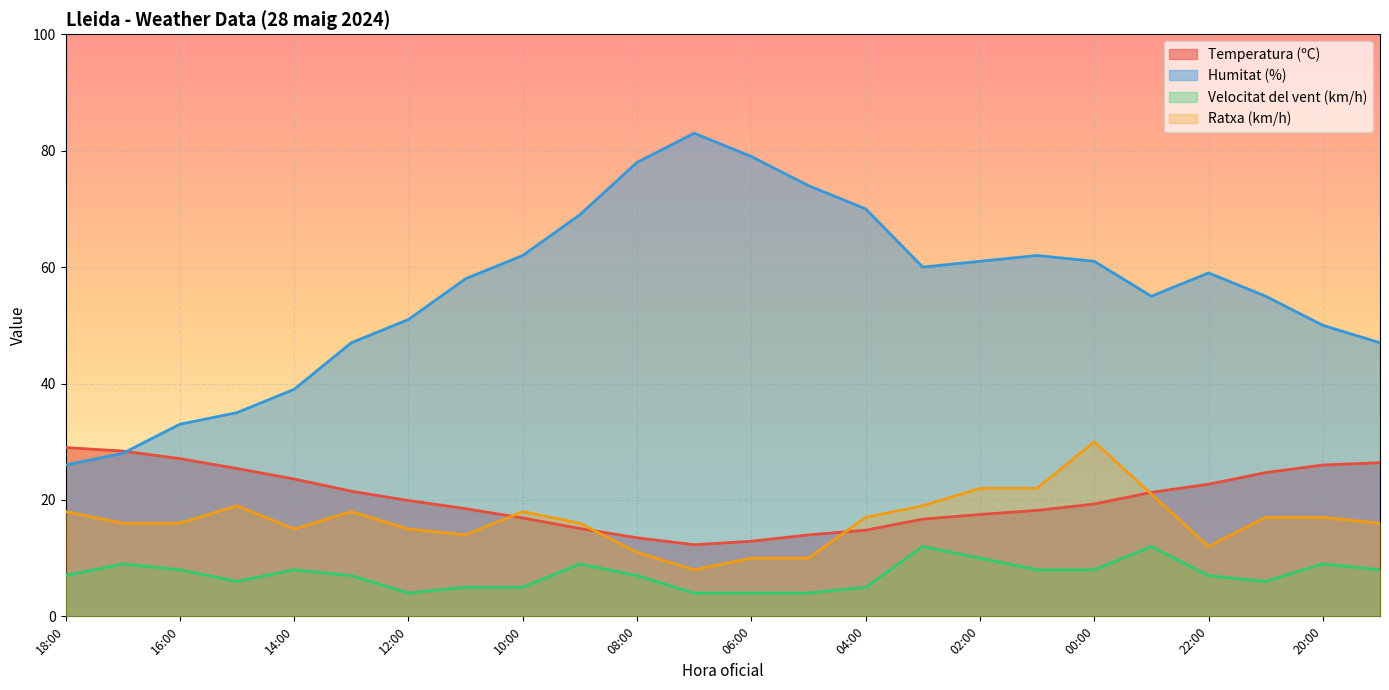

What is the label of the 18th point from the right?

12:00